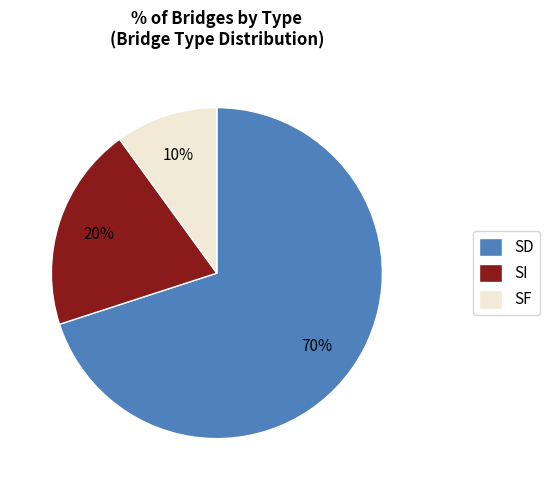

Is there a majority slice in this chart?

Yes